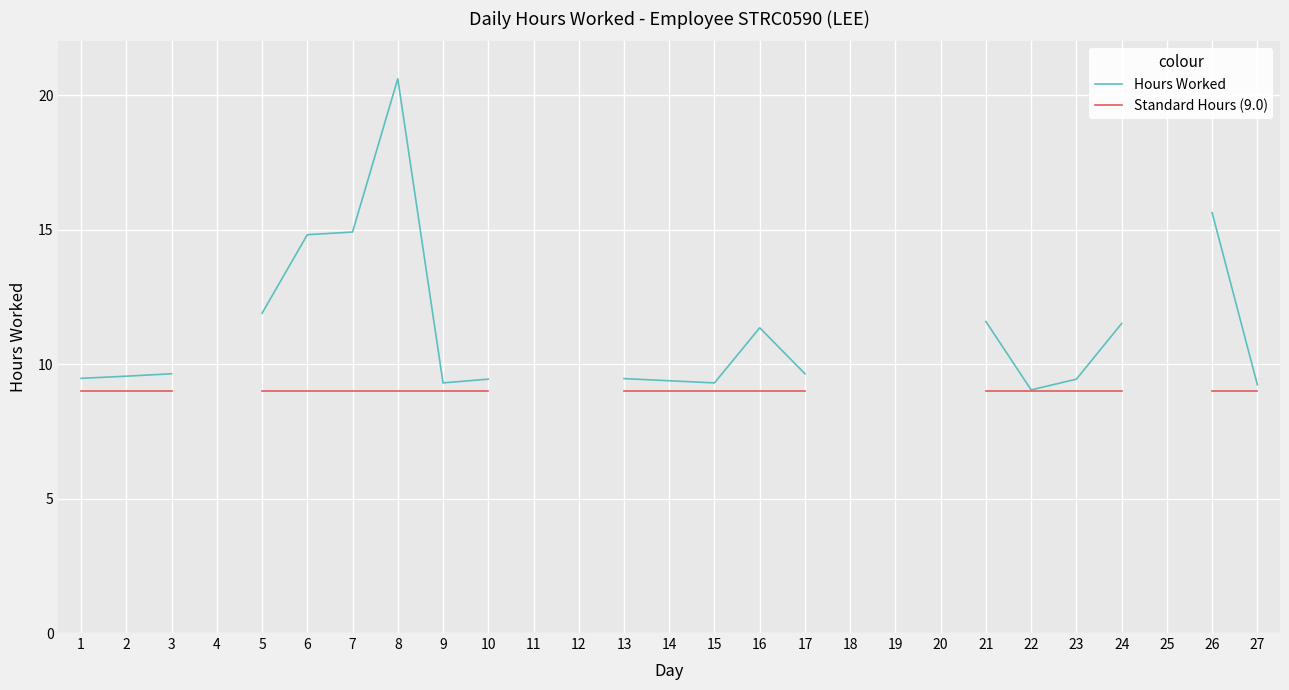

Which category has the highest value in the Standard Hours (9.0) series?

1